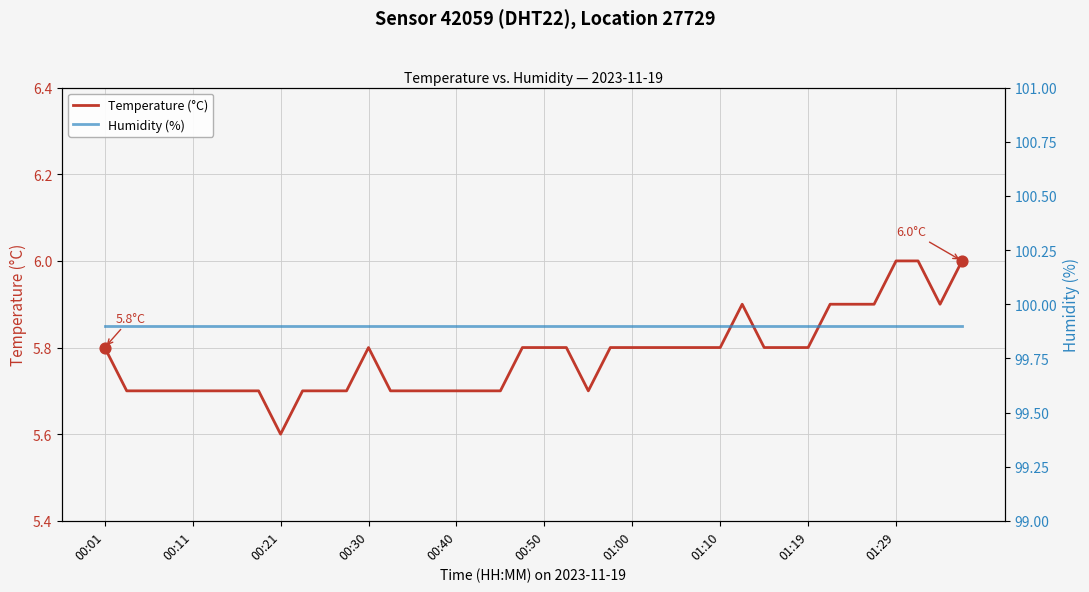

Which series has the largest Y range (max minus min)?

Temperature (°C)